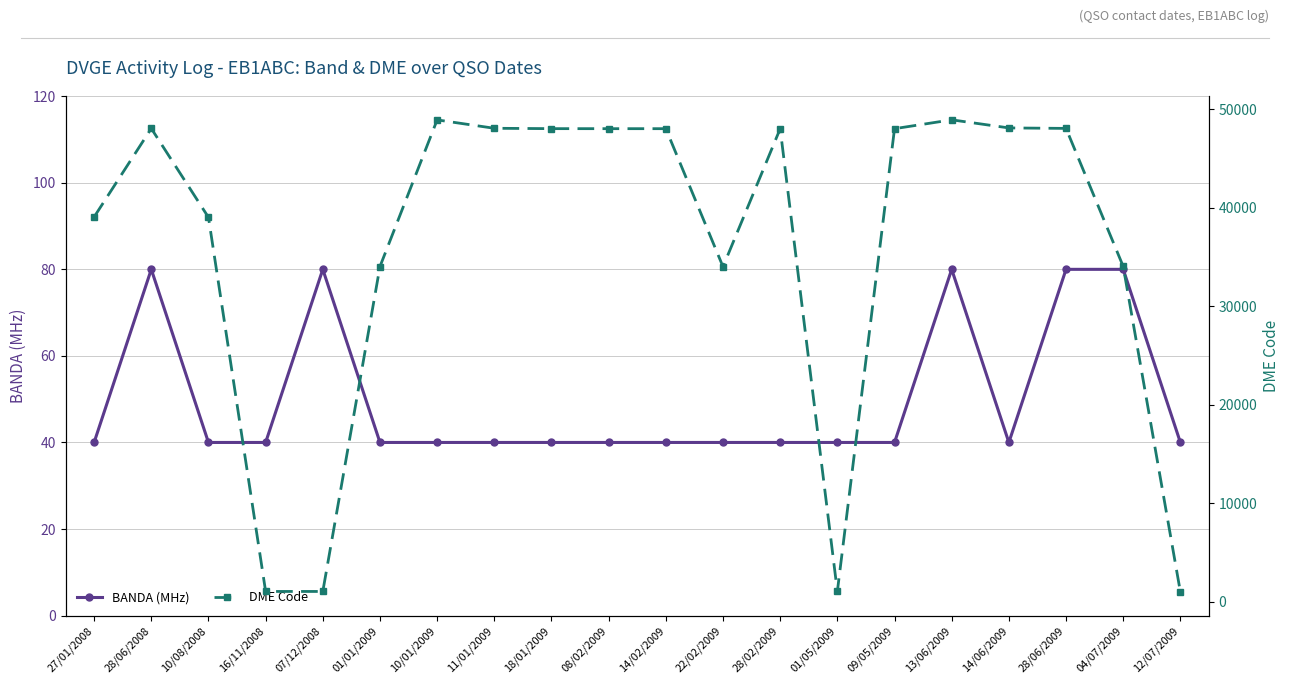

At which category does the chart reach its peak across all series?

13/06/2009